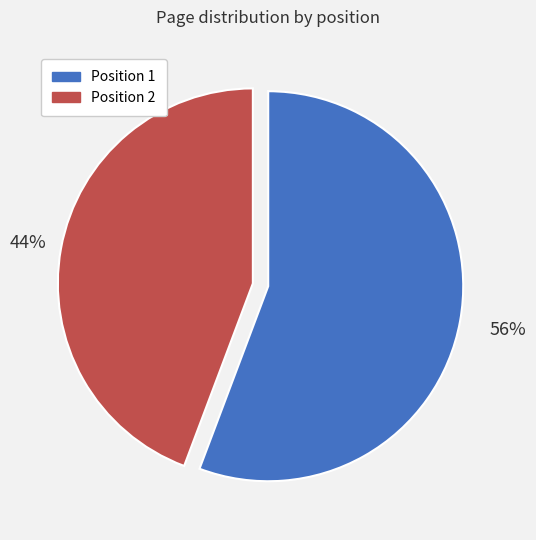

Is there a majority slice in this chart?

Yes